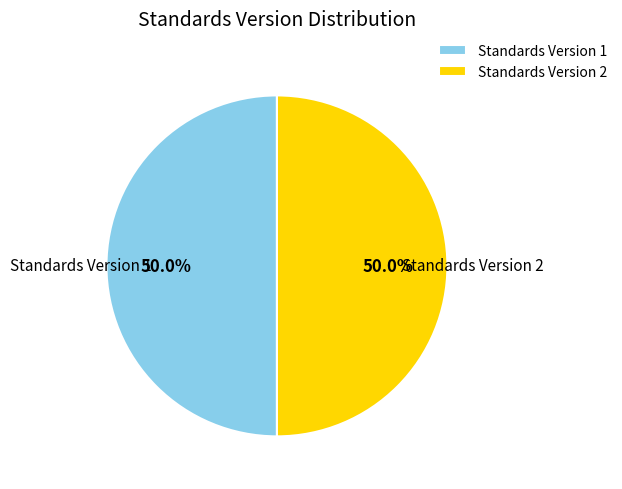

What is the ratio of the value at Standards Version 2 to the value at Standards Version 1?

1.0